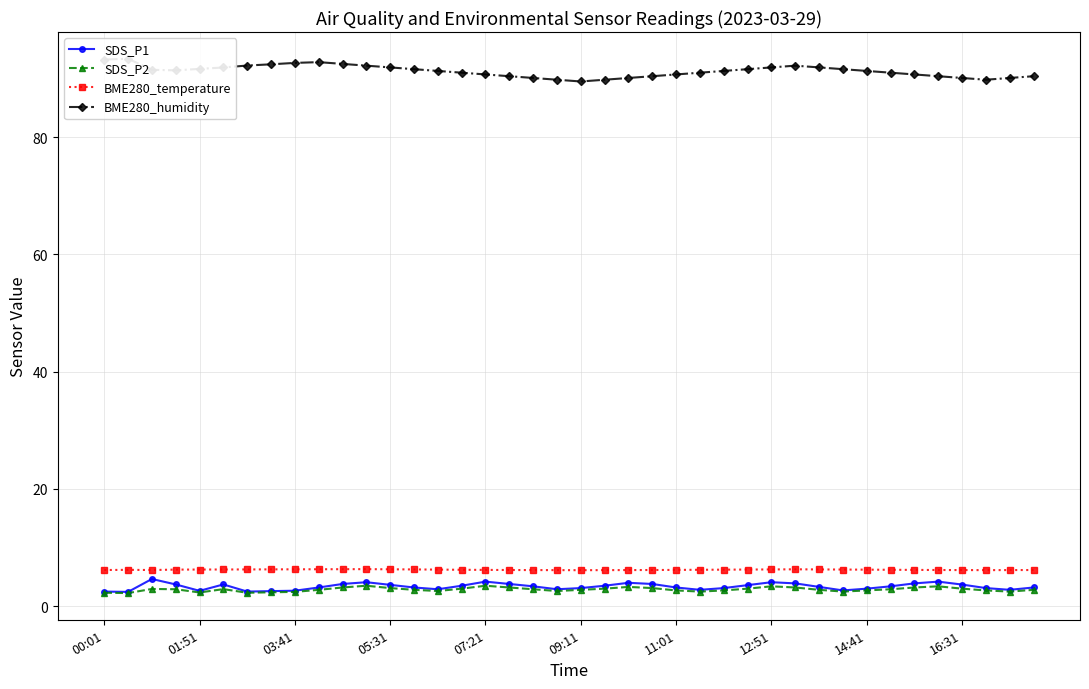

What is the difference between the SDS_P1 values at 17 and 29?

0.1